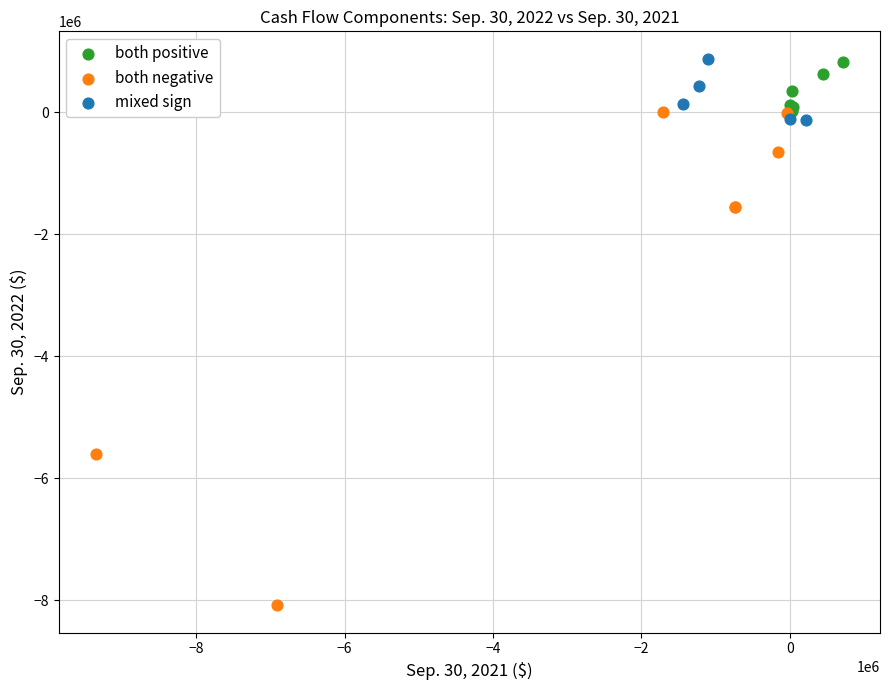

Which series reaches the minimum Y coordinate?

both negative